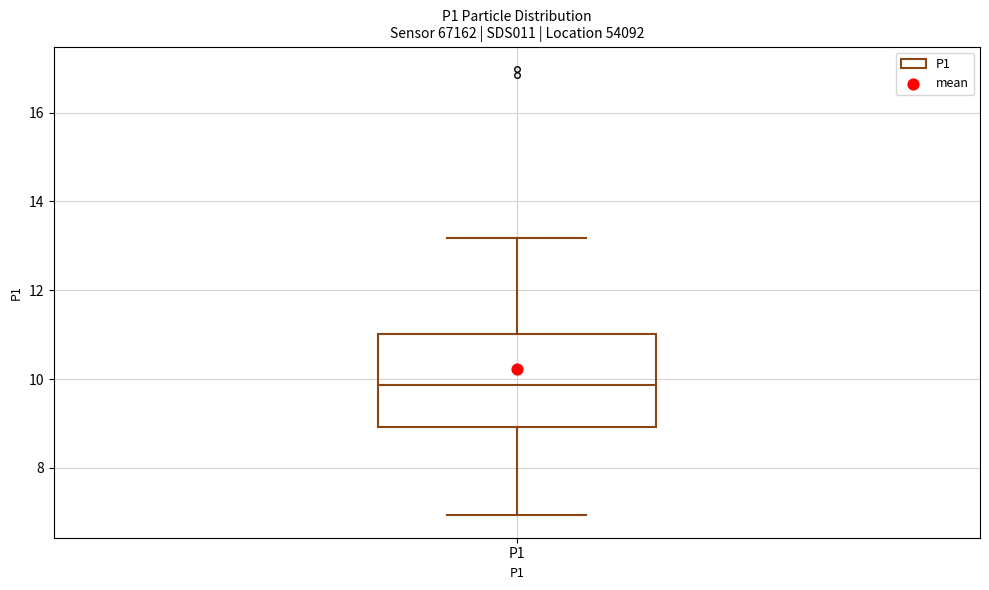

Where does the lower whisker of the box for P1 end on the y-axis? The values are not printed on the chart, so give them approximately, as read against the axis.

7.0